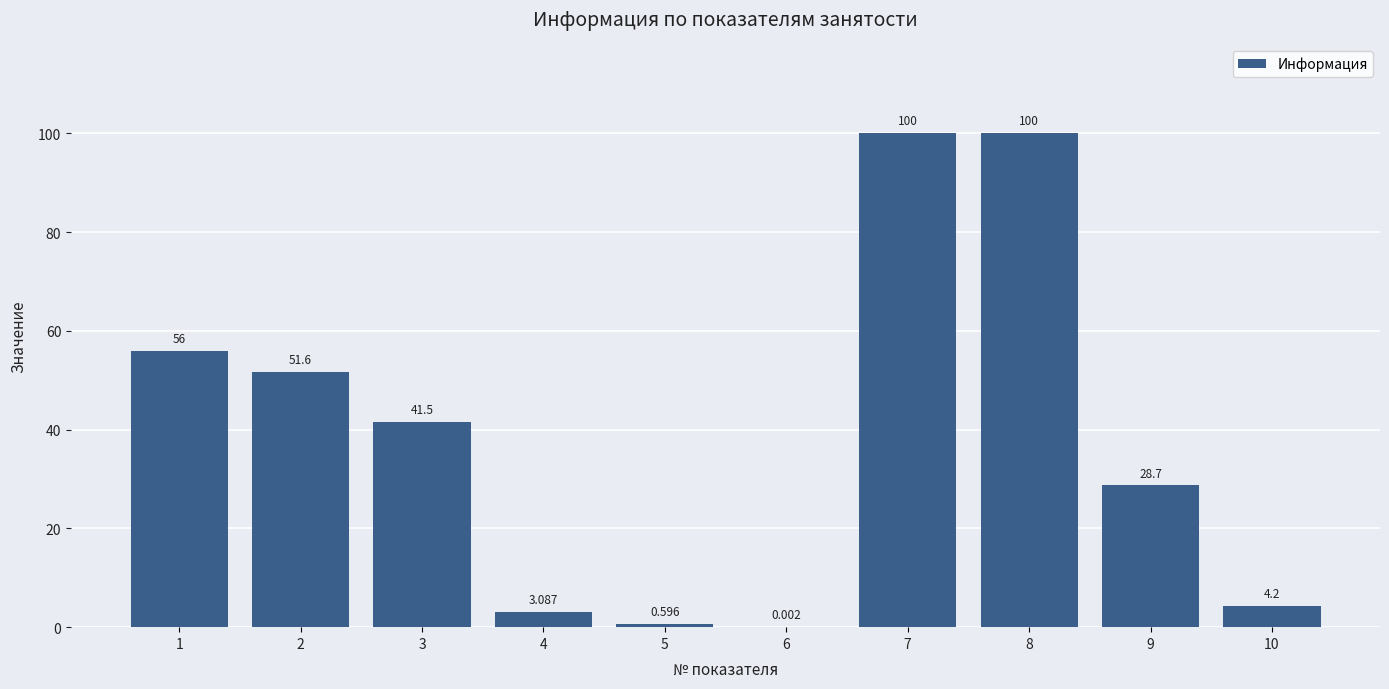

What is the difference between the maximum and minimum values?

100.0